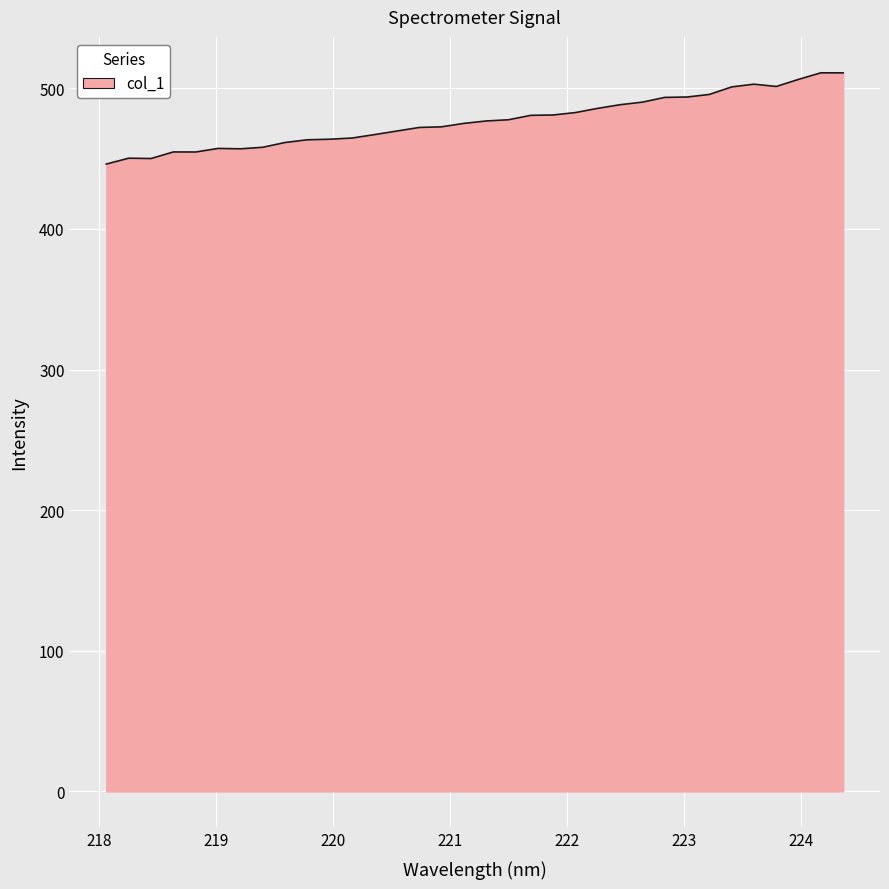

What is the smallest value displayed?

446.2